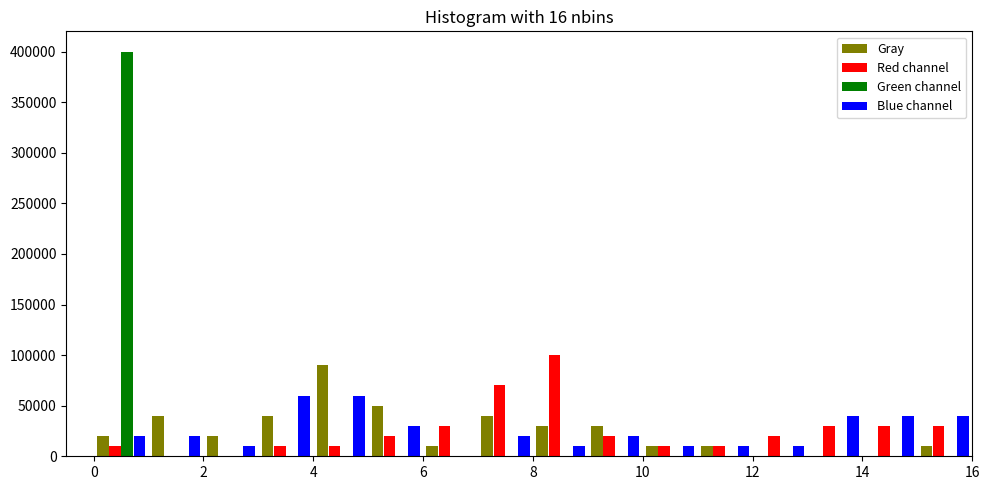

Reading left to right, list every range on the x-axis with the height of the bar of each series over it. The values are not printed on the chart, so give them approximately, as read against the axis.

0 to 1: Gray=20000	Red channel=10000	Green channel=400000	Blue channel=20000
1 to 2: Gray=40000	Red channel=0	Green channel=0	Blue channel=20000
2 to 3: Gray=20000	Red channel=0	Green channel=0	Blue channel=10000
3 to 4: Gray=40000	Red channel=10000	Green channel=0	Blue channel=60000
4 to 5: Gray=90000	Red channel=10000	Green channel=0	Blue channel=60000
5 to 6: Gray=50000	Red channel=20000	Green channel=0	Blue channel=30000
6 to 7: Gray=10000	Red channel=30000	Green channel=0	Blue channel=0
7 to 8: Gray=40000	Red channel=70000	Green channel=0	Blue channel=20000
8 to 9: Gray=30000	Red channel=100000	Green channel=0	Blue channel=10000
9 to 10: Gray=30000	Red channel=20000	Green channel=0	Blue channel=20000
10 to 11: Gray=10000	Red channel=10000	Green channel=0	Blue channel=10000
11 to 12: Gray=10000	Red channel=10000	Green channel=0	Blue channel=10000
12 to 13: Gray=0	Red channel=20000	Green channel=0	Blue channel=10000
13 to 14: Gray=0	Red channel=30000	Green channel=0	Blue channel=40000
14 to 15: Gray=0	Red channel=30000	Green channel=0	Blue channel=40000
15 to 16: Gray=10000	Red channel=30000	Green channel=0	Blue channel=40000